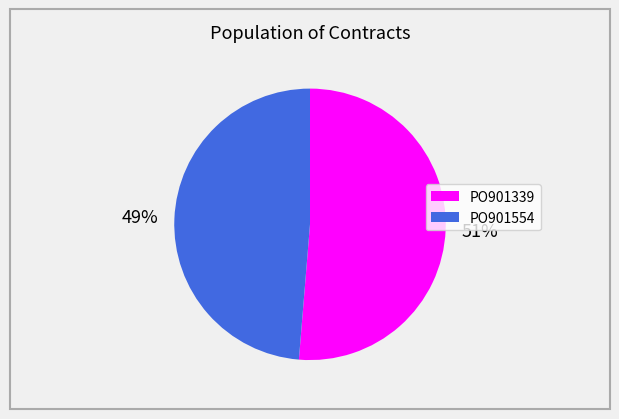

Which slice is the largest?

PO901339